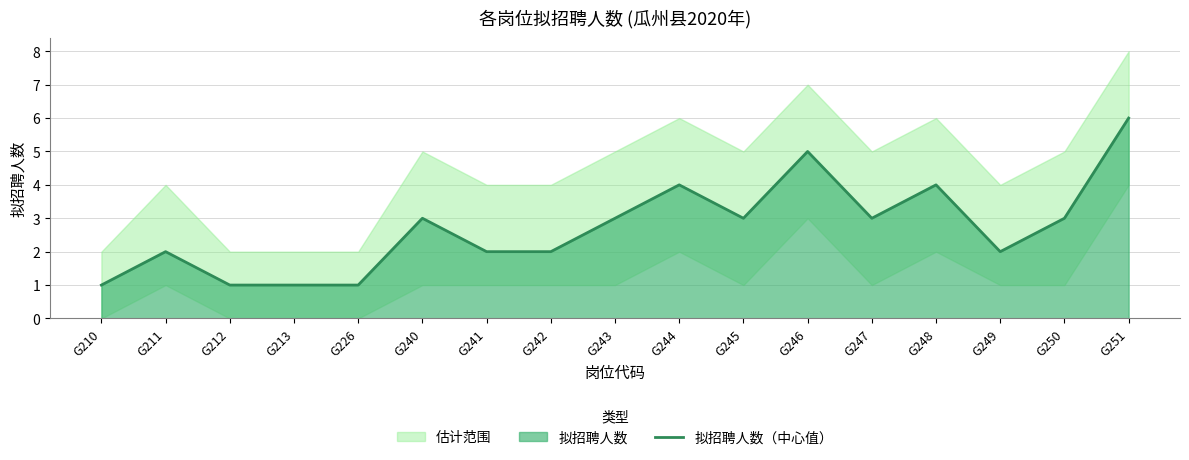

List the labels in order of value, largest first.

G251, G246, G244, G248, G240, G243, G245, G247, G250, G211, G241, G242, G249, G210, G212, G213, G226